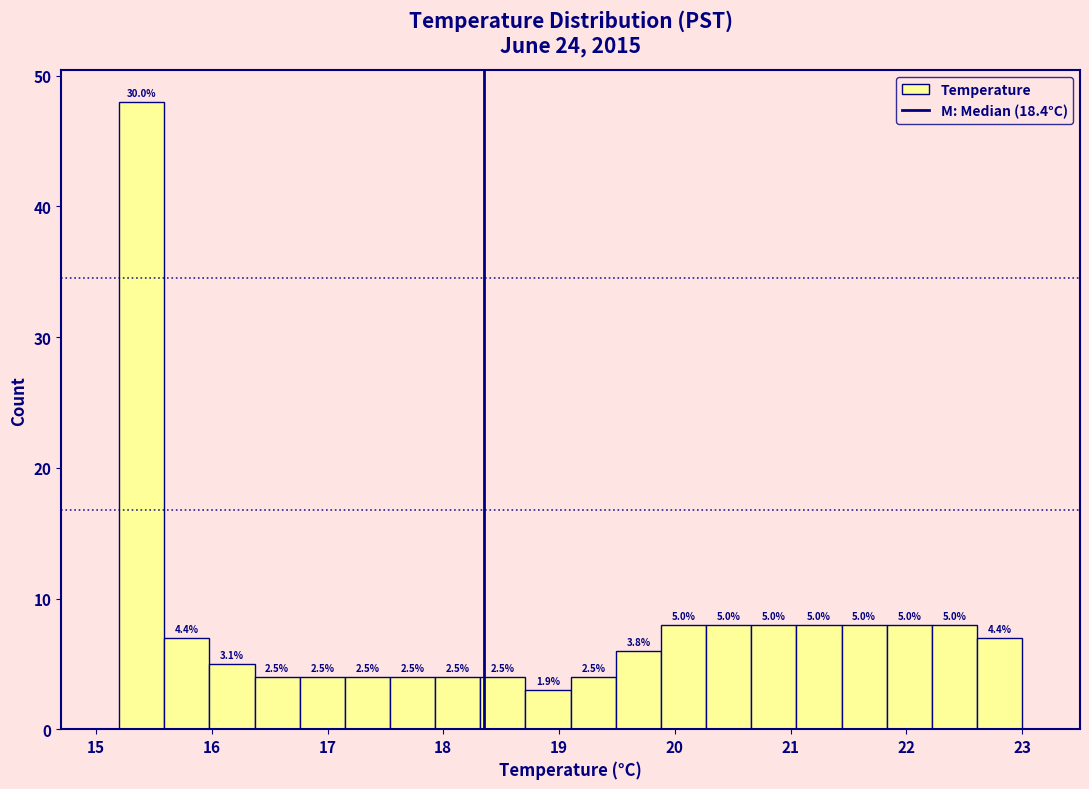

Read against the x-axis, roughly where is the centre of the tallest bar?

15.4